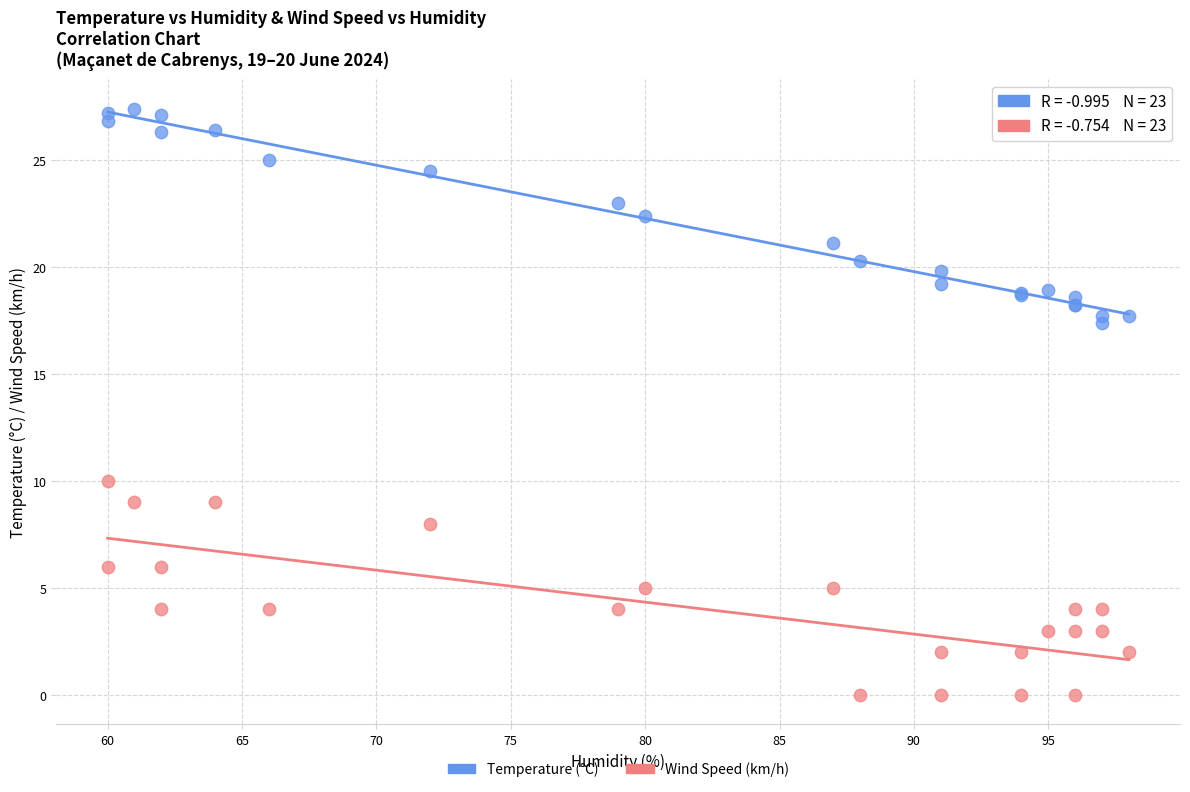

Which series contains the lowest Y value?

Wind Speed (km/h)